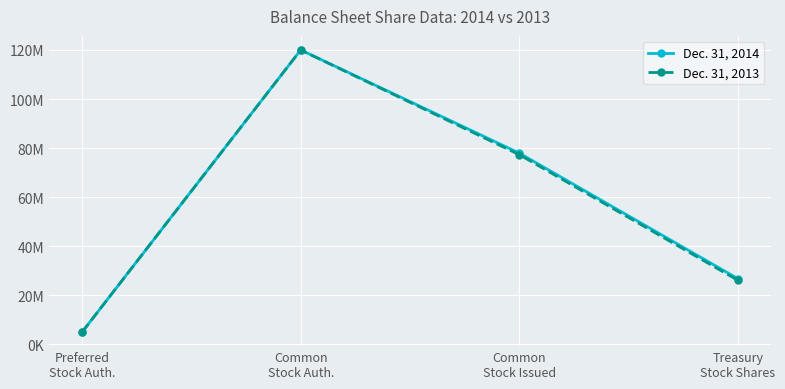

What is the value of the Dec. 31, 2014 point at the 3rd from the left?

77951411